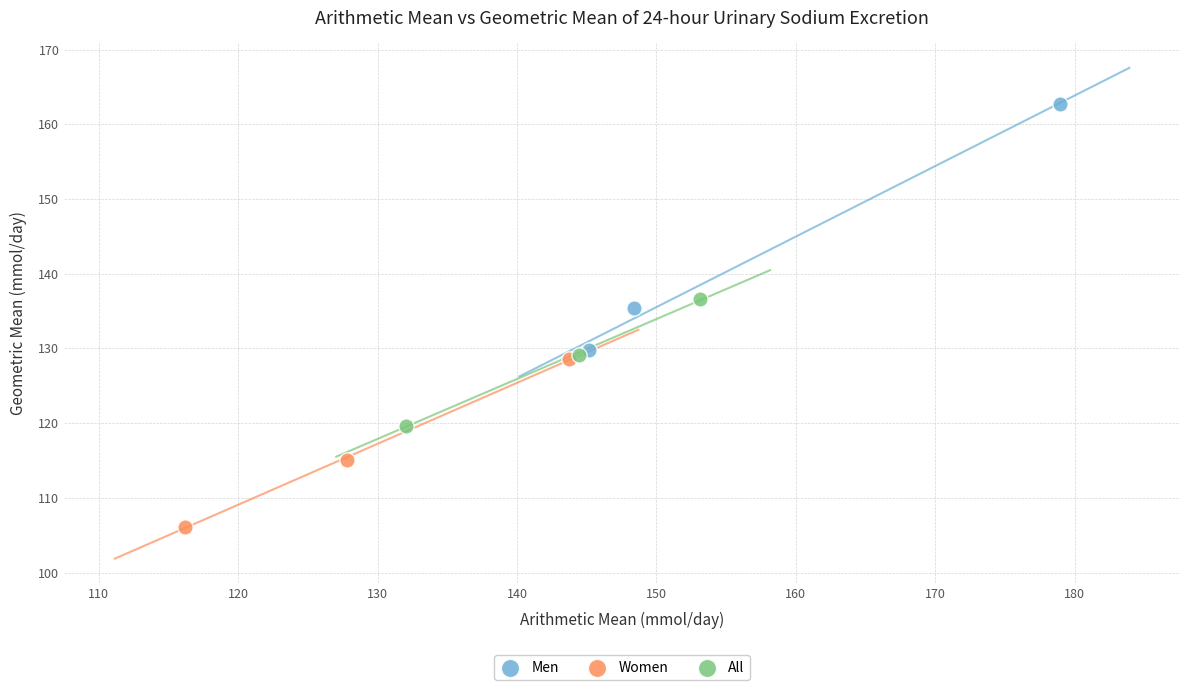

Which series contains the highest Y value?

Men